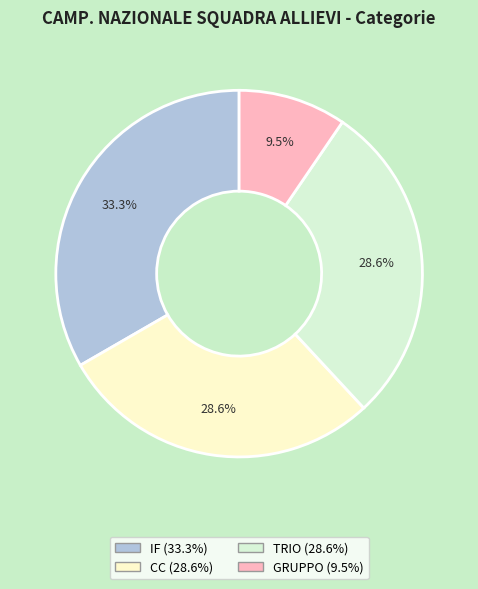

Which slice is the largest?

IF